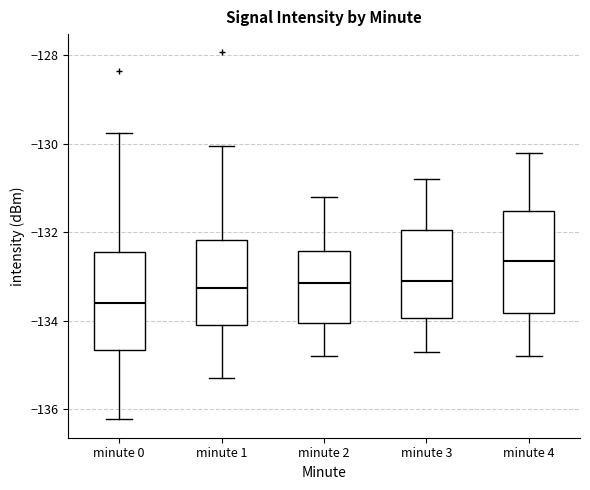

Which box has the highest median line?

minute 4